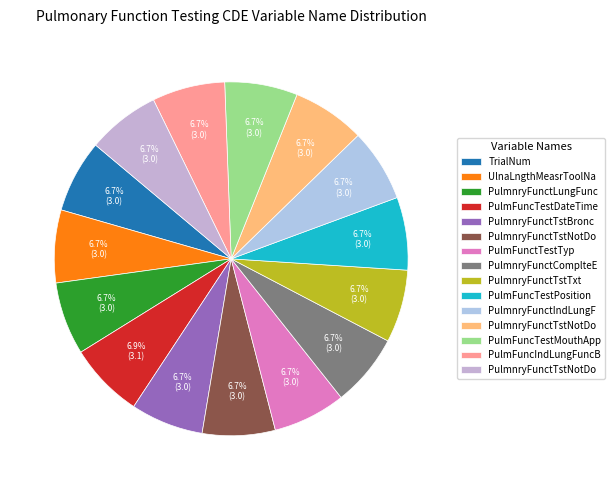

How many slices are in this pie chart?

15